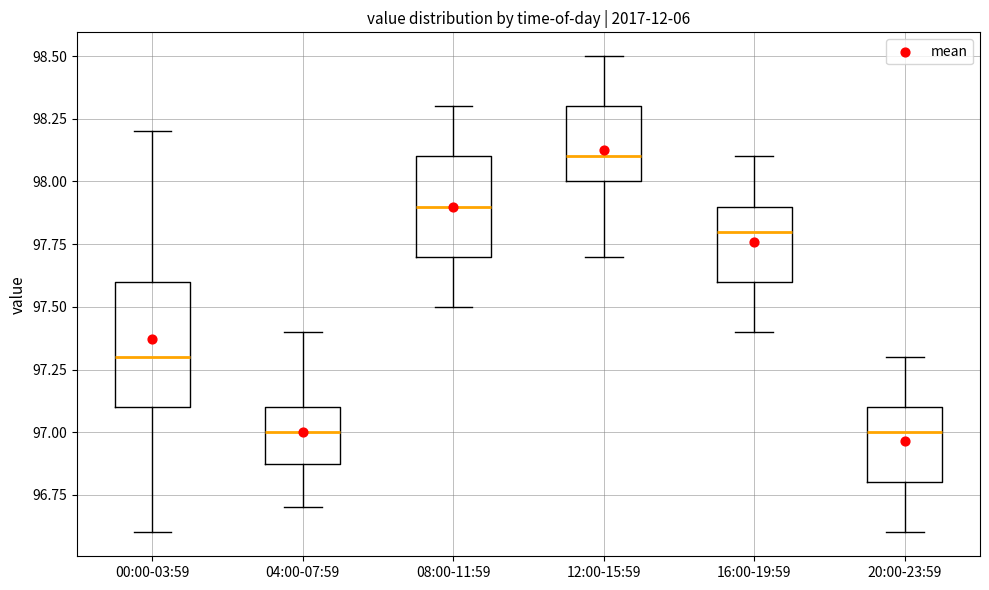

Where does the upper whisker of the box for 16:00-19:59 end on the y-axis? The values are not printed on the chart, so give them approximately, as read against the axis.

98.1